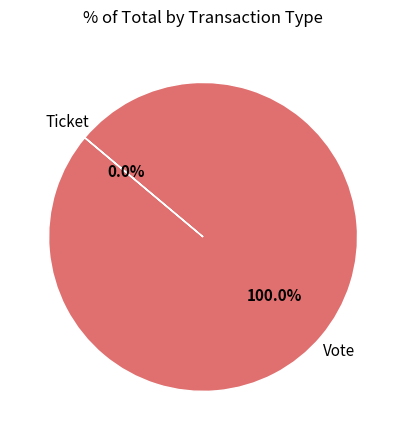

How many segments does this pie chart have?

2